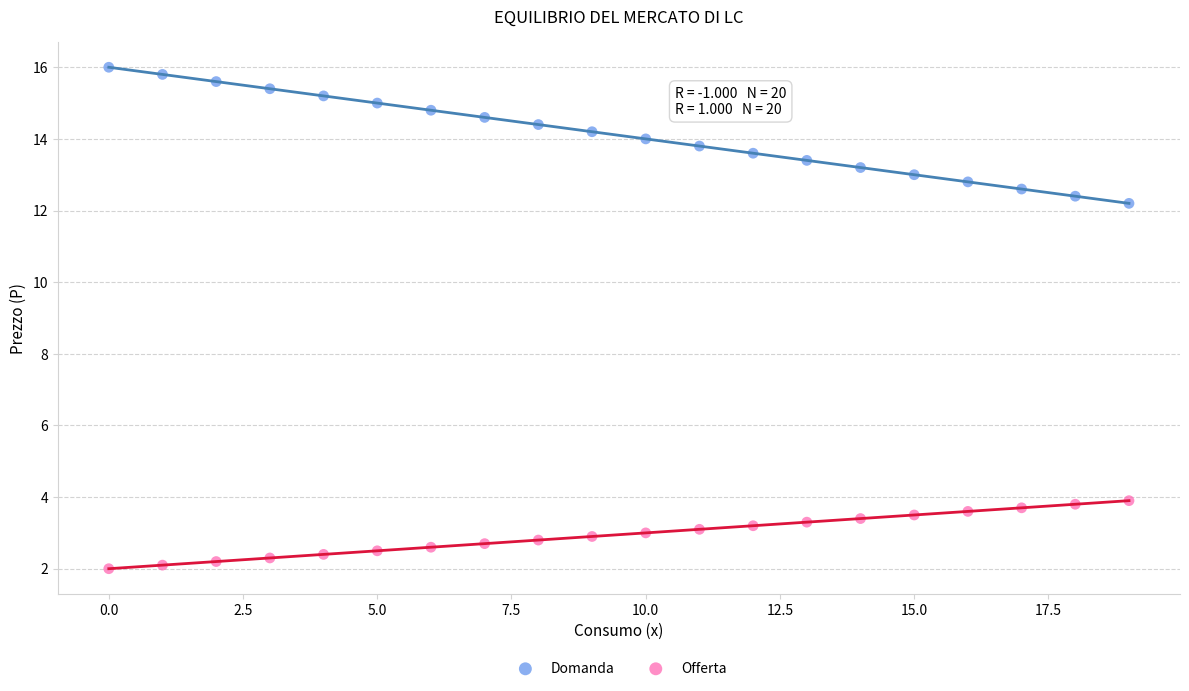

What are all the series names shown in the legend?

Domanda, Offerta